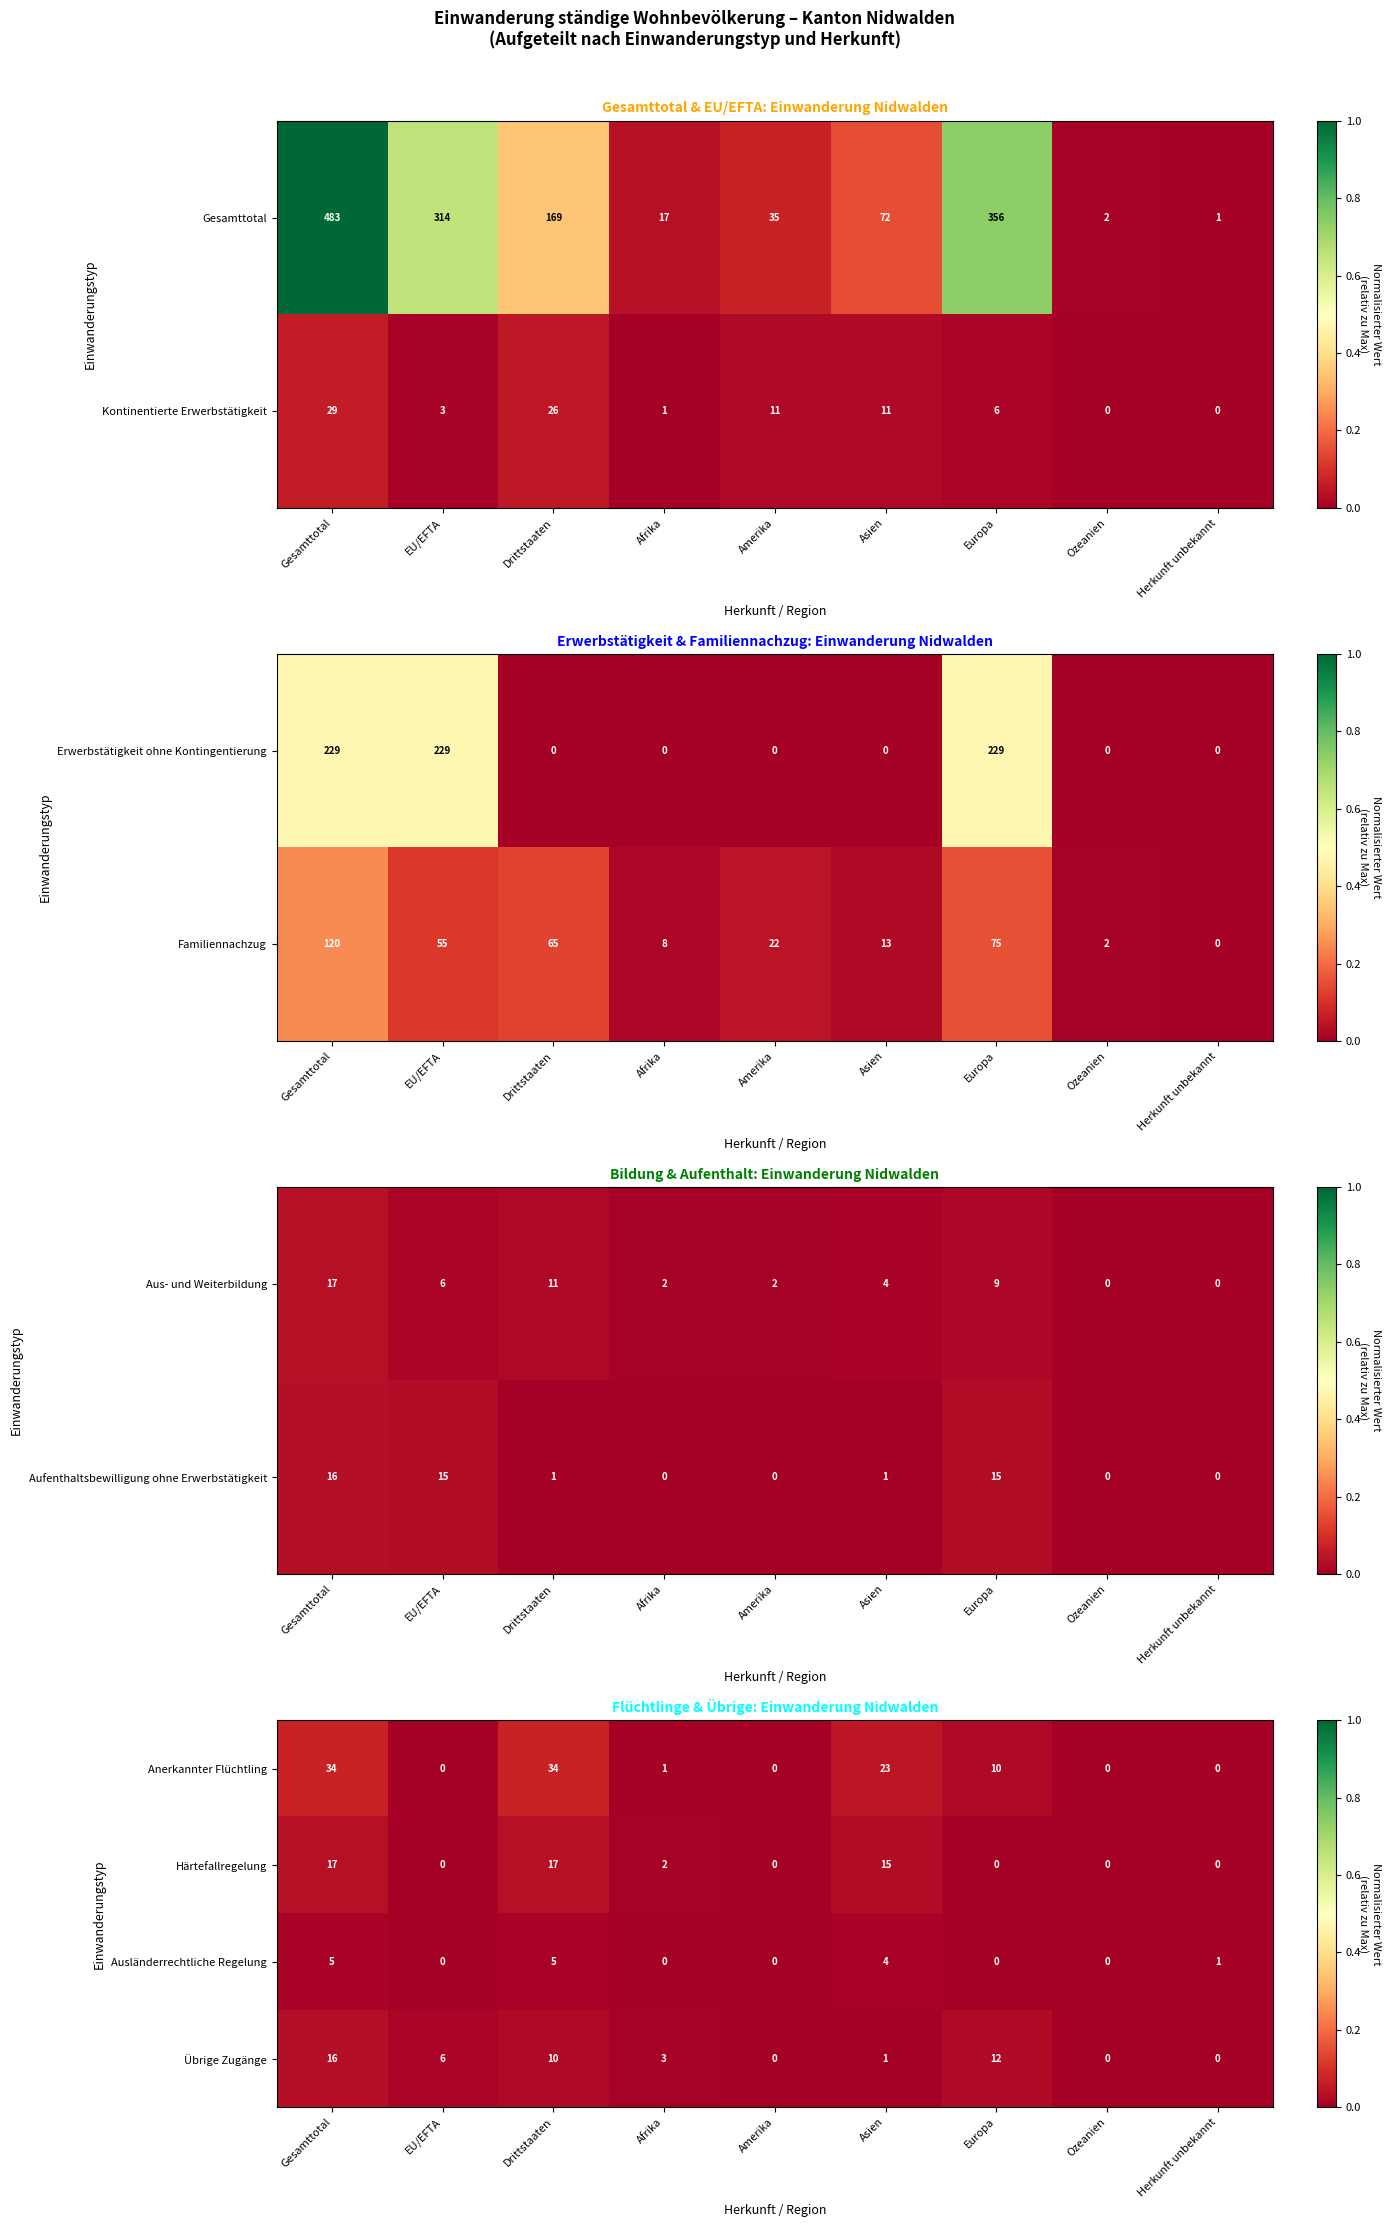

What is the sum of all Härtefallregelung values?

51